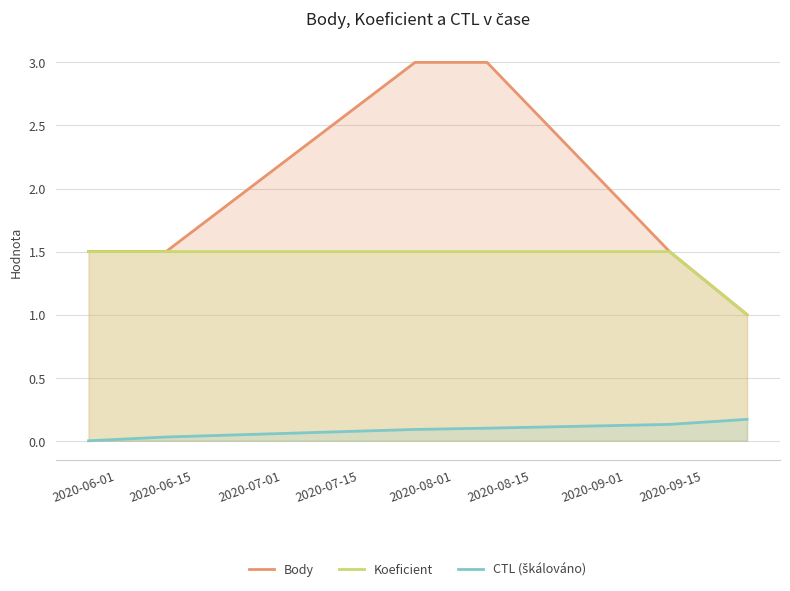

Which series has the widest spread of values?

Body